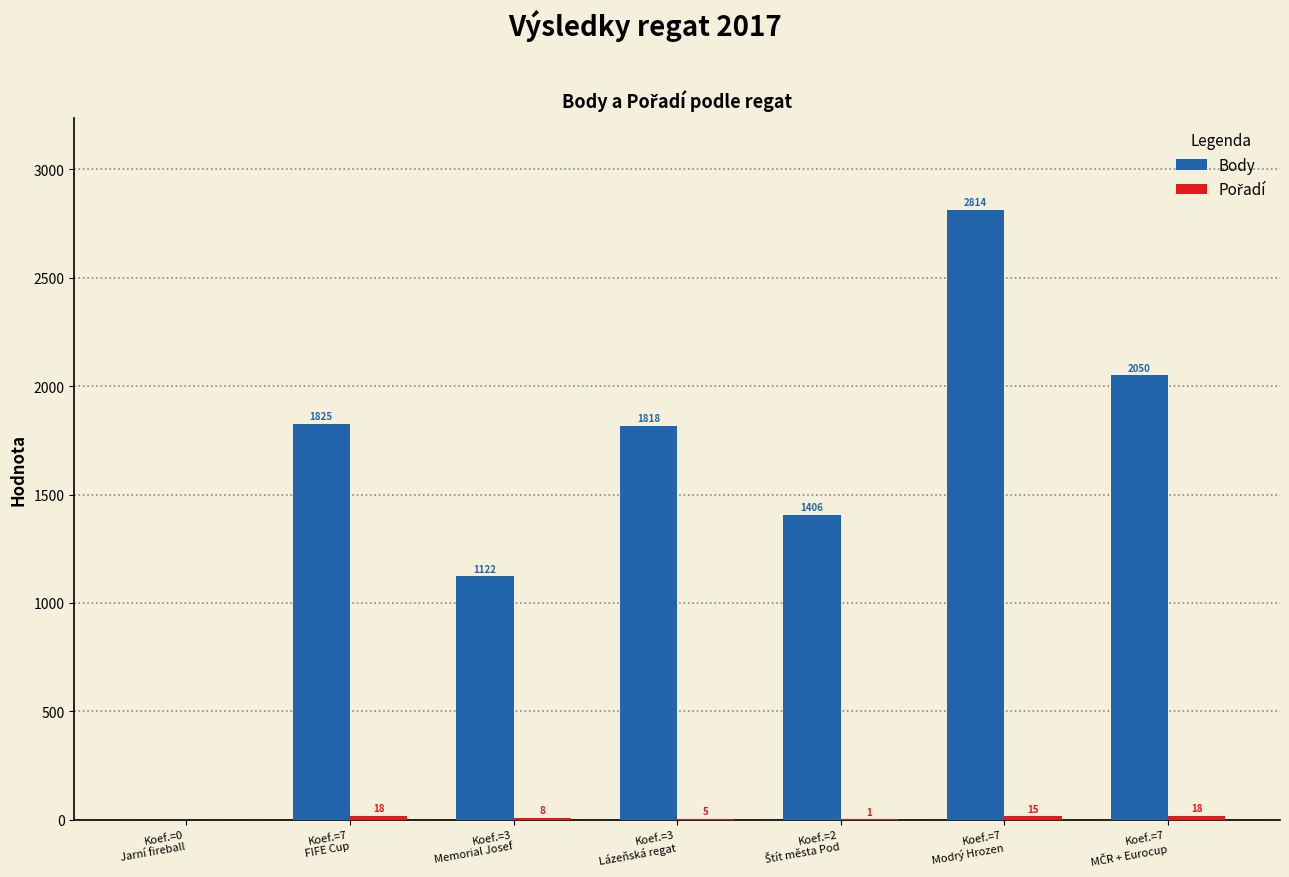

What is the greatest value displayed?

2814